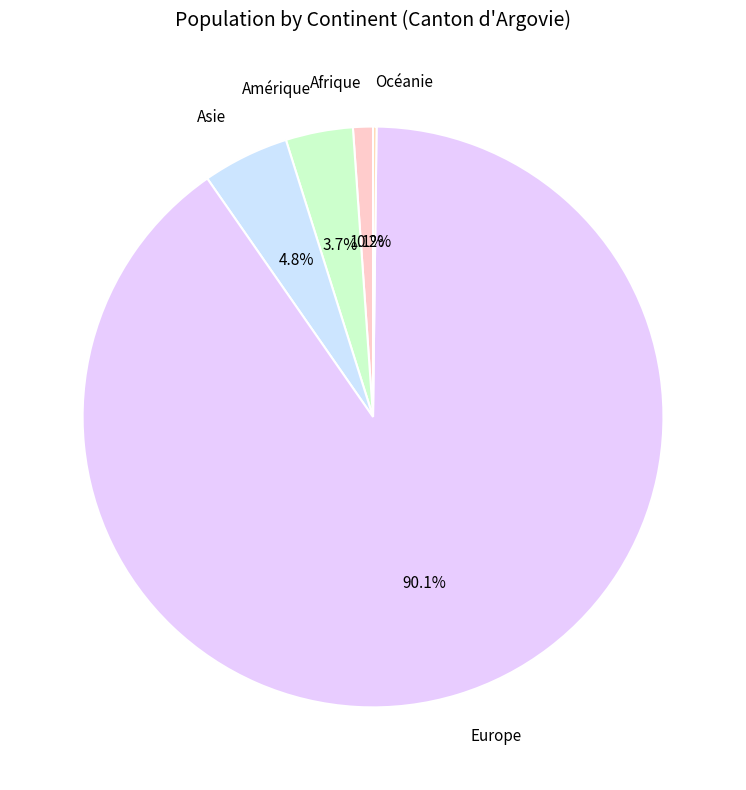

Between Amérique and Afrique, which is larger?

Amérique